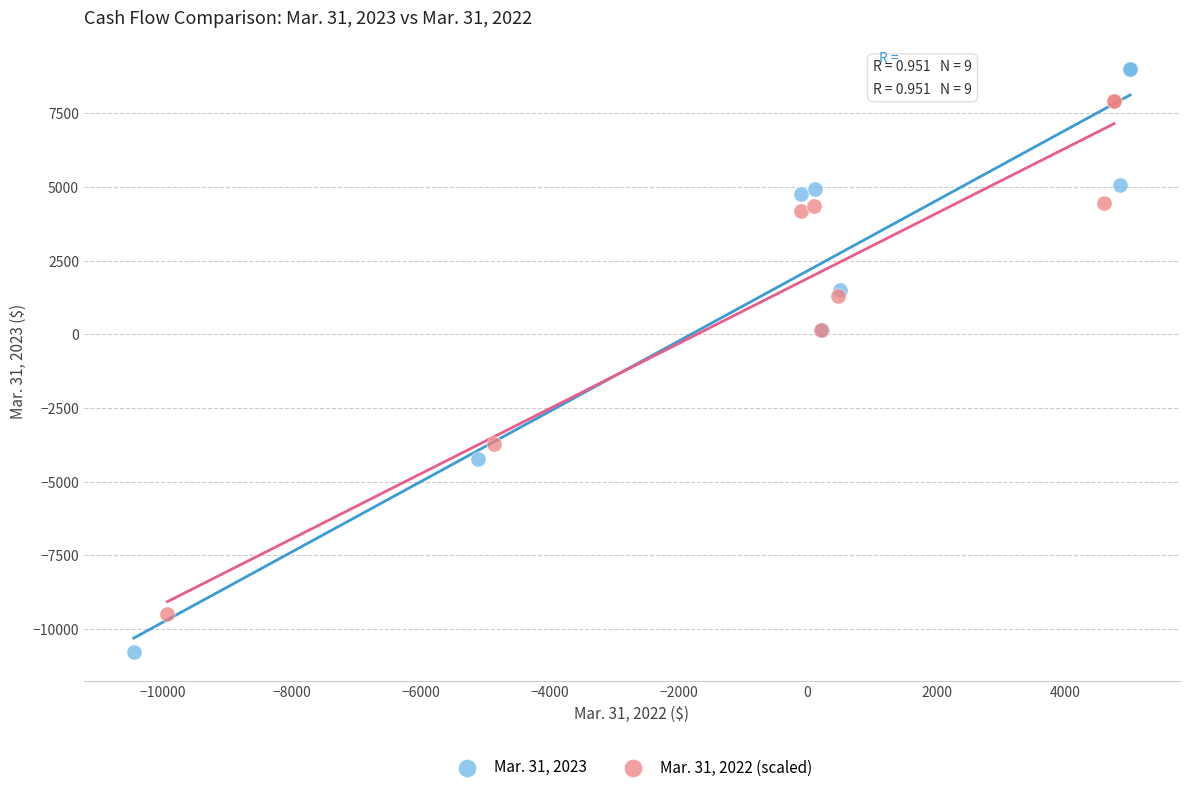

Which series contains the highest Y value?

Mar. 31, 2023